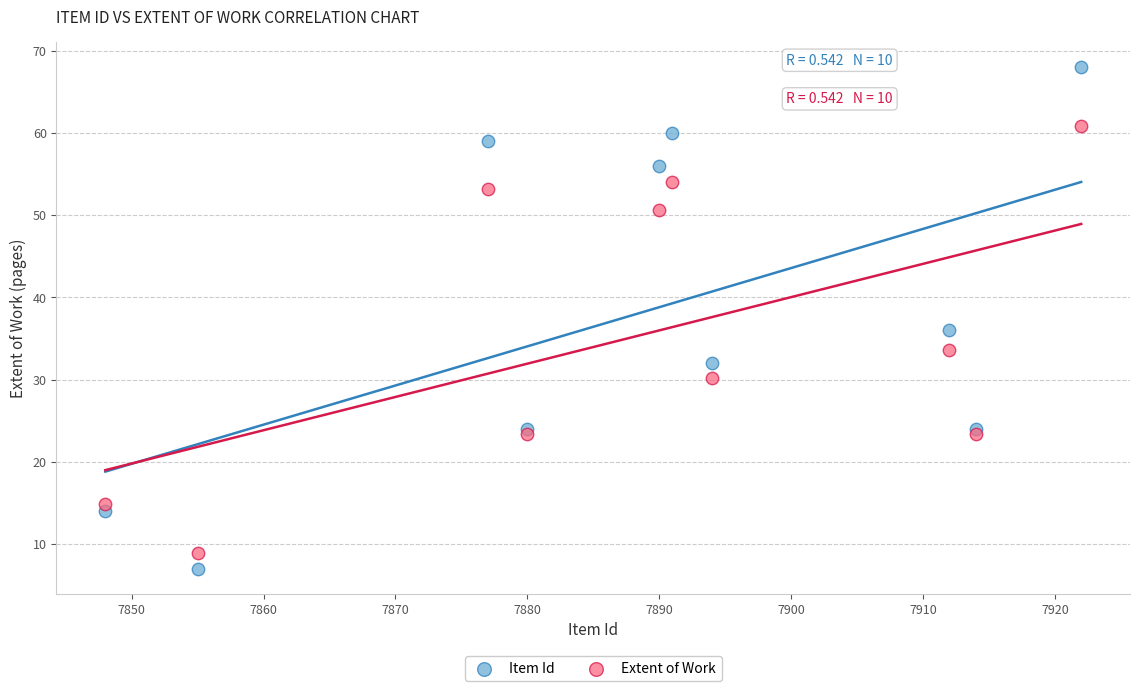

What are all the series names shown in the legend?

Item Id, Extent of Work